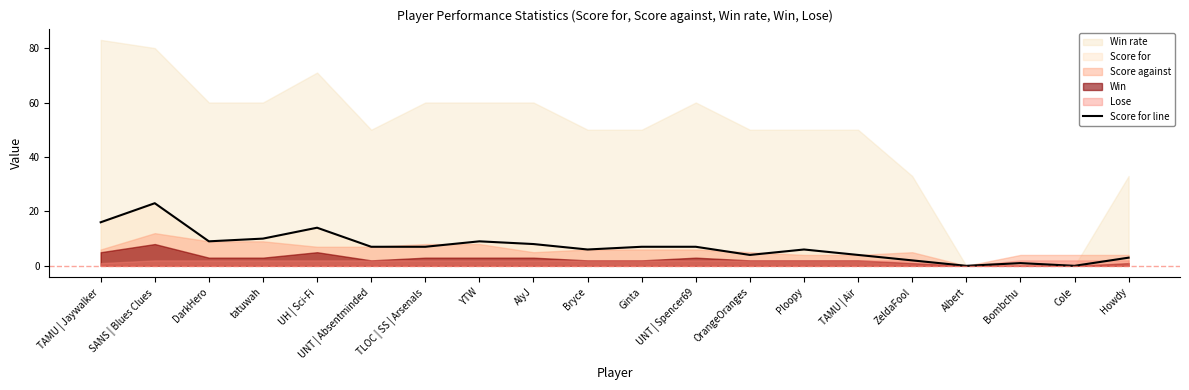

What is the change in value from Bryce to Albert?

-6